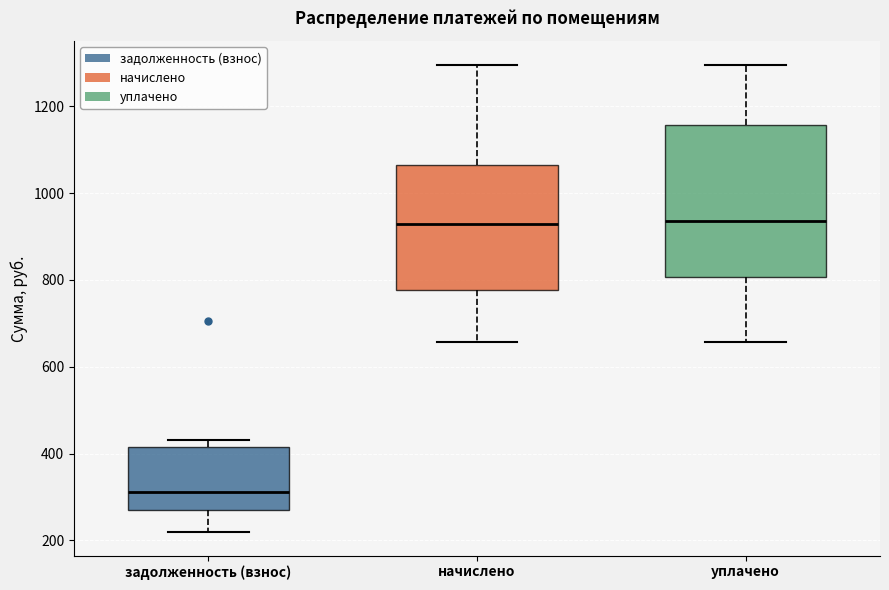

Reading left to right, read every box against the y-axis: the position of its median line, the range the box covers, and the ends of its whiskers. The values are not printed on the chart, so give them approximately, as read against the axis.

задолженность (взнос): median 320, box 260 to 420, whiskers 220 to 440
начислено: median 920, box 780 to 1060, whiskers 660 to 1300
уплачено: median 940, box 800 to 1160, whiskers 660 to 1300